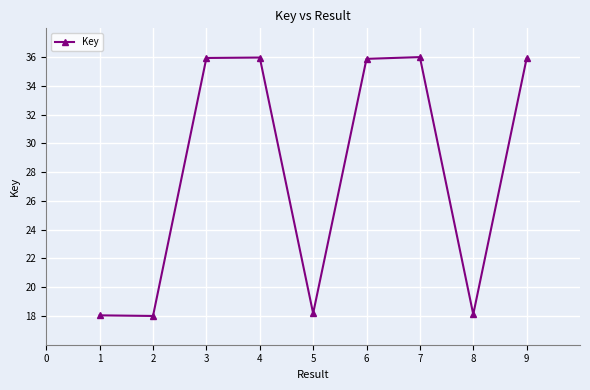

True or false: the data shows 35.9 at 9.

True